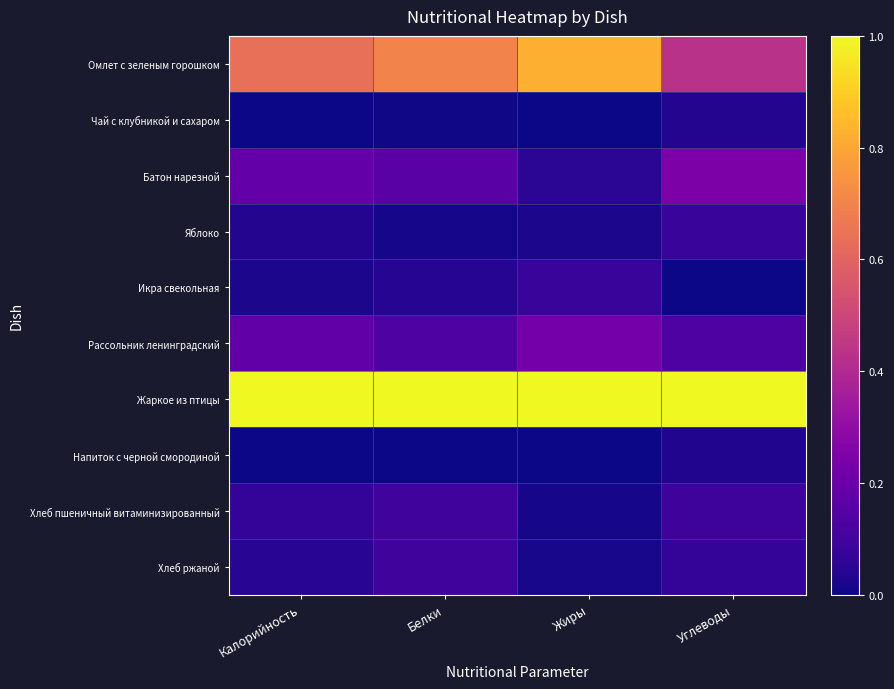

Which series changed the most between Калорийность and Углеводы?

Омлет с зеленым горошком